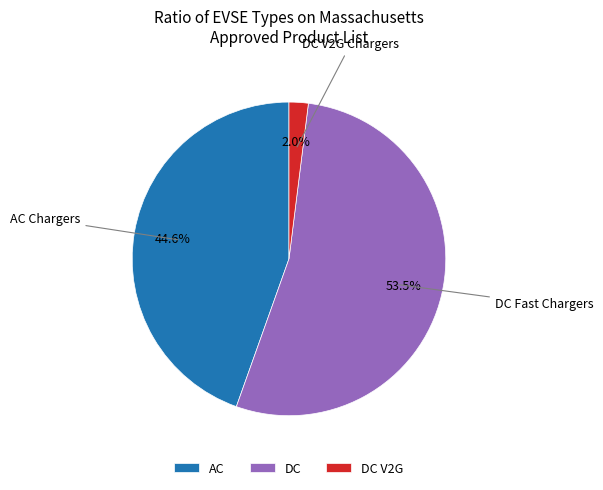

Is the sum of DC and AC greater than half?

Yes